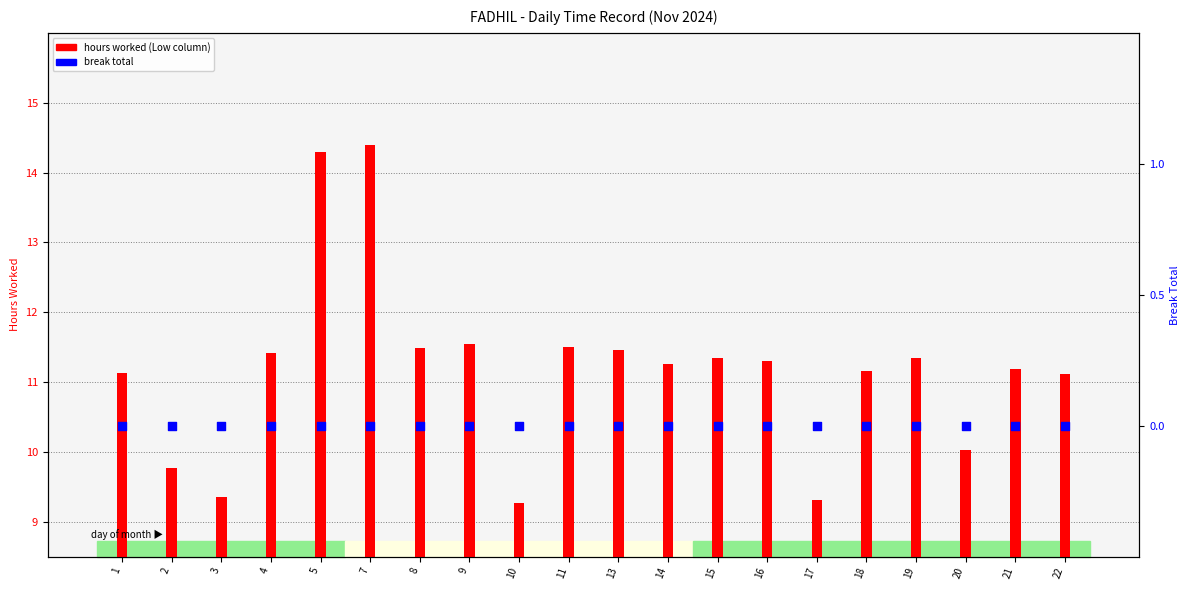

Which series contains the lowest Y value?

break total